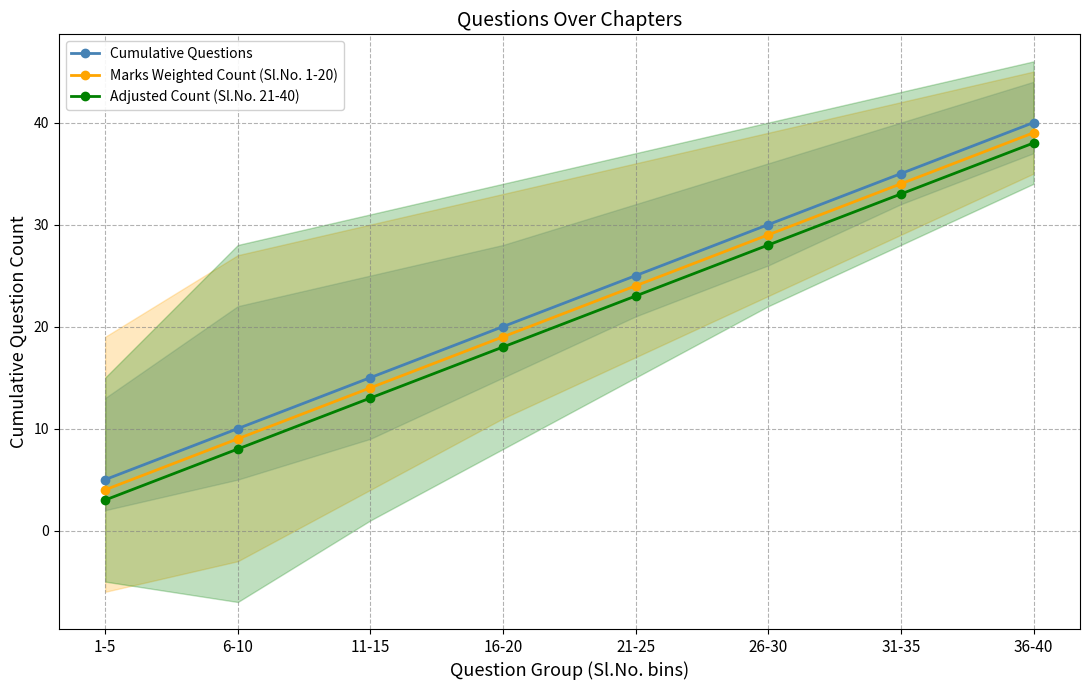

What is the label of the 8th point from the left?

36-40